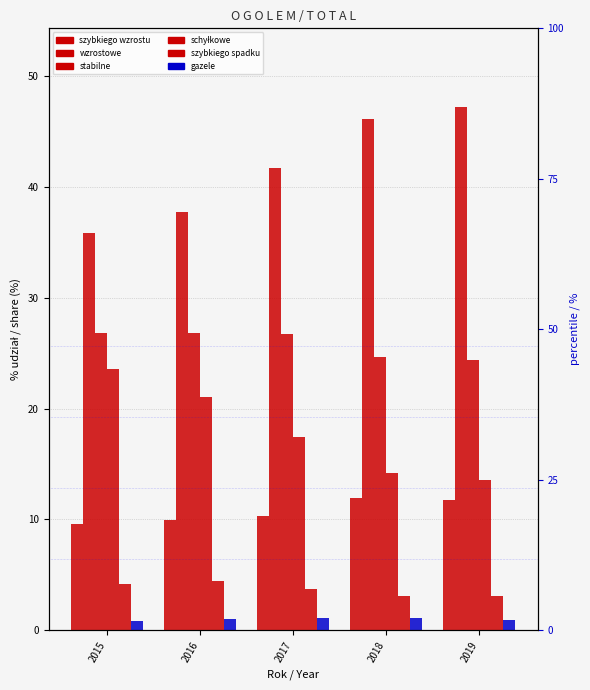

Is the value of wzrostowe at 2016 greater than the value of szybkiego spadku at 2015?

Yes